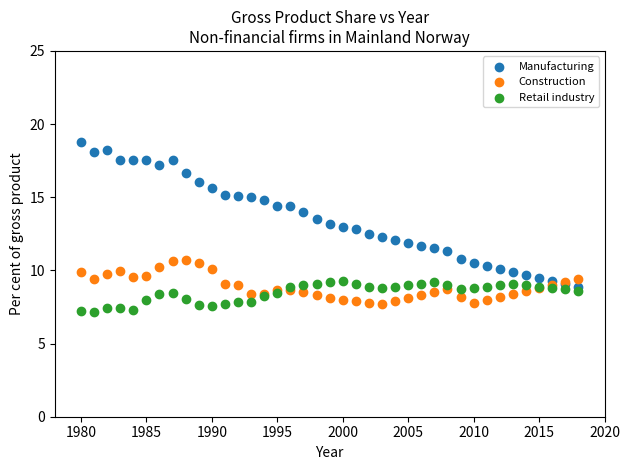

Which series has the largest Y range (max minus min)?

Manufacturing